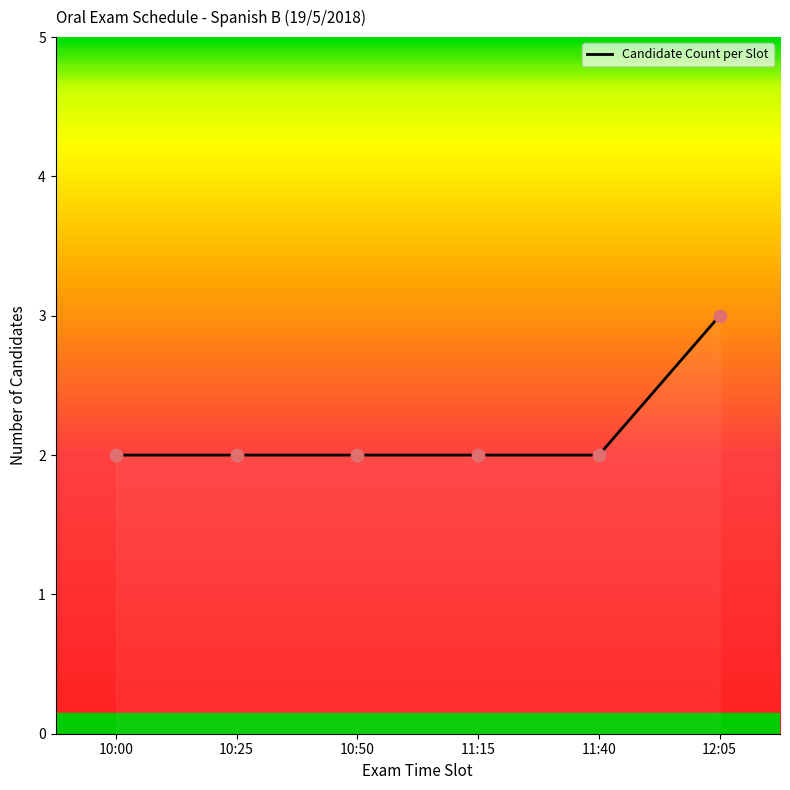

What is the ratio of the value at 12:05 to the value at 10:50?

1.5